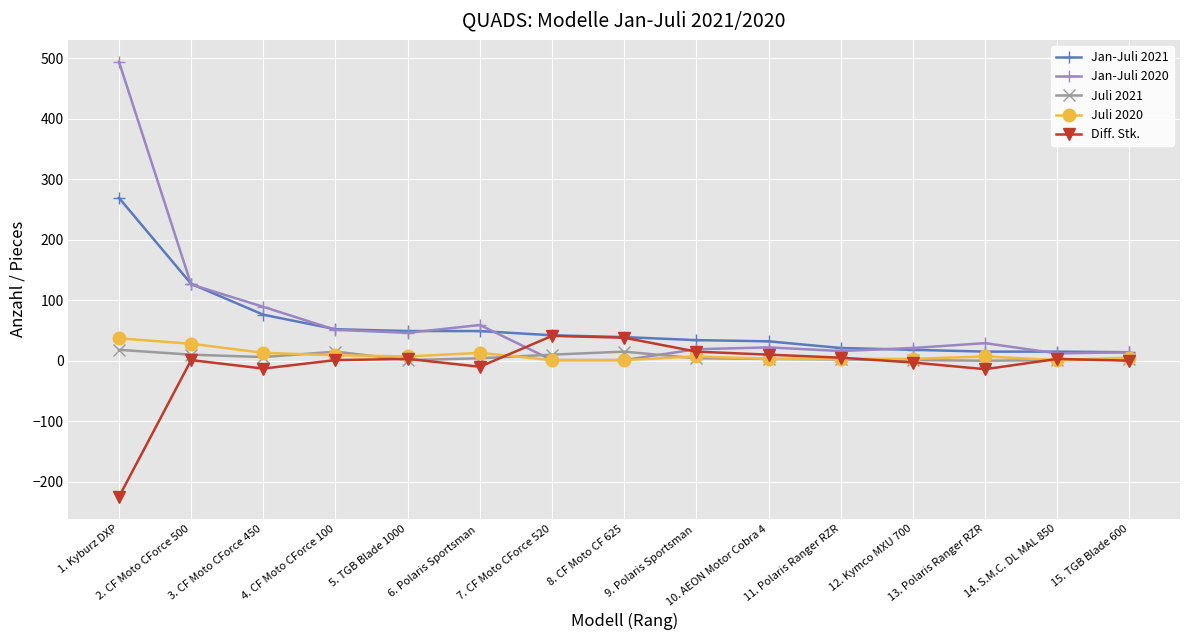

What is the value of the Jan-Juli 2021 point at the 6th from the left?

49